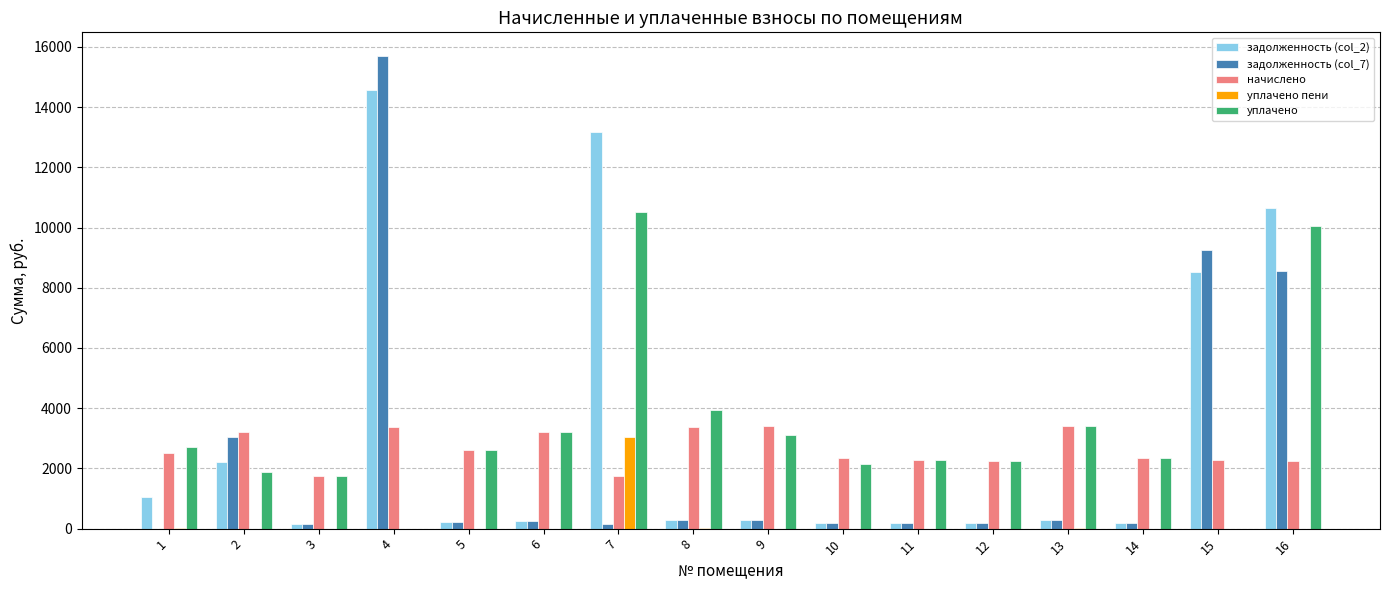

What is the total value across all series at 16?

31500.5